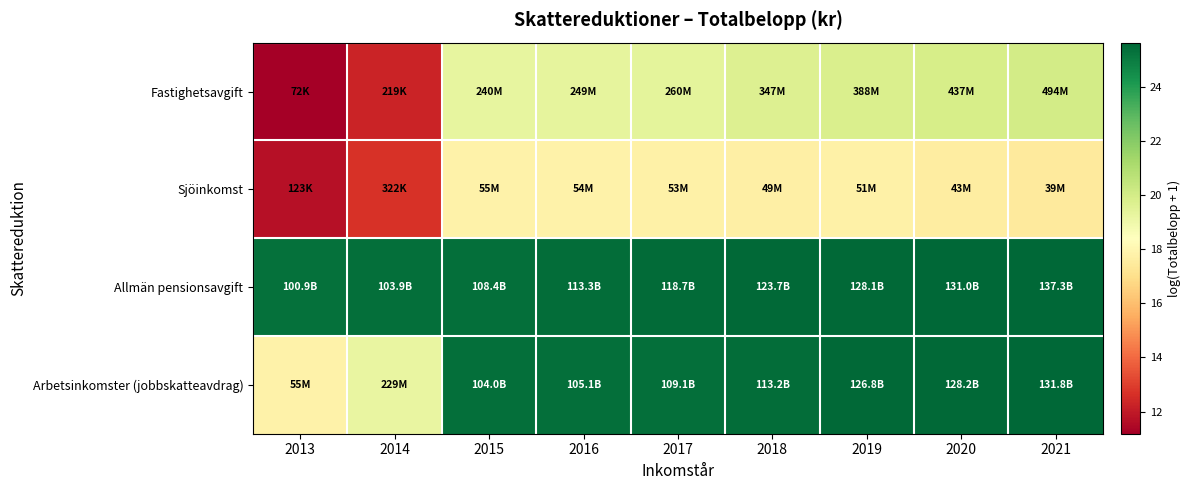

At how many categories does at least one series exceed 25?

9